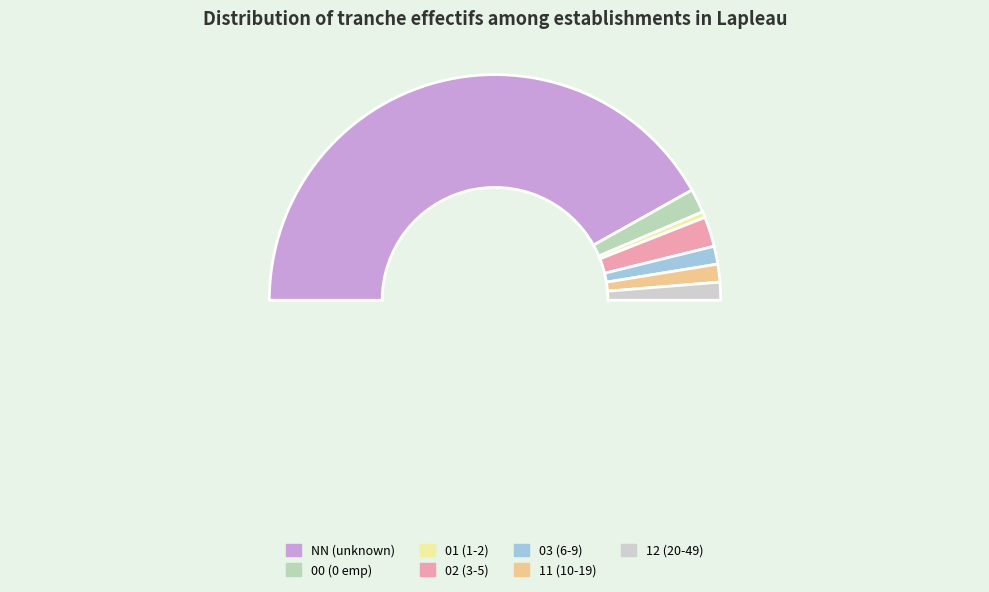

To the nearest percent, what portion does 11 represent?

3%